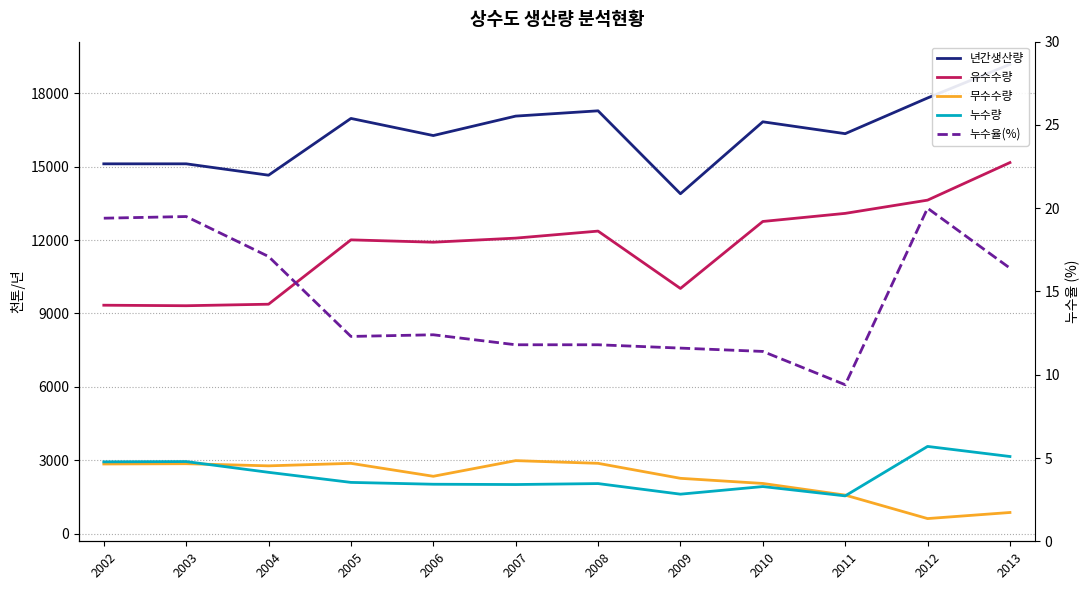

How many times do 누수량 and 무수수량 cross each other?

2